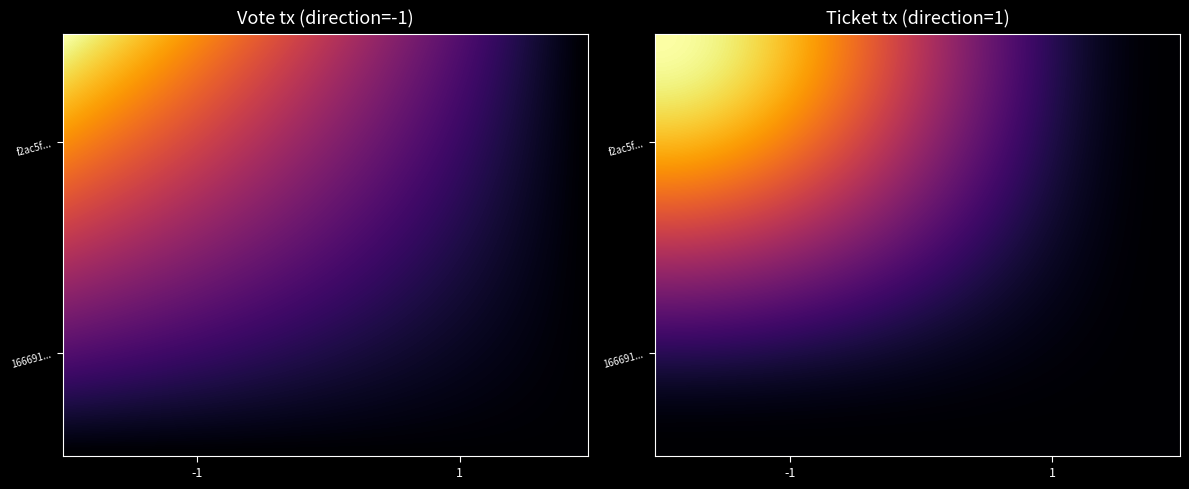

Which series has the widest spread of values?

f2ac5f00cee3413914fdace26596cd0ce17d8a5